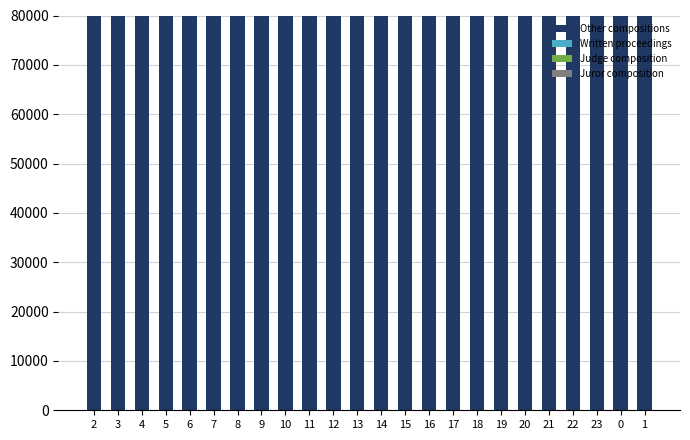

What is the label of the 2nd bar from the left?

3